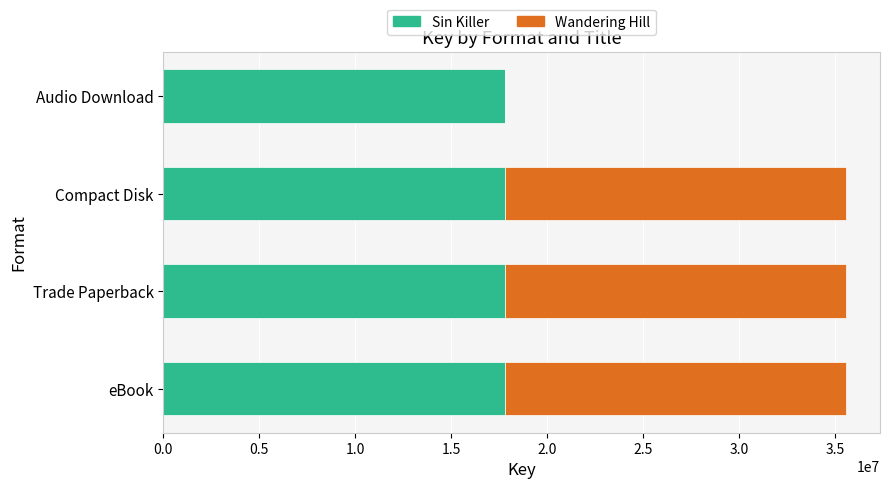

The Sin Killer series shows 17773831 at Compact Disk. True or false?

True